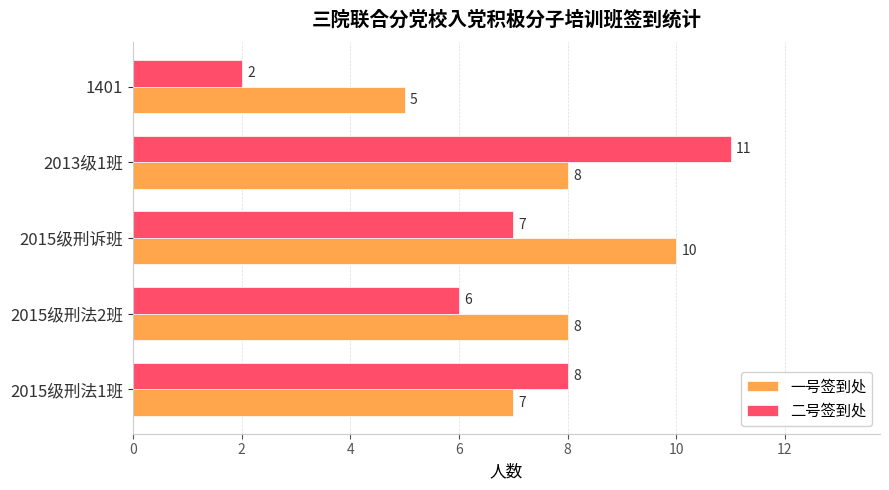

Rank the series by their maximum value, from lowest to highest.

一号签到处, 二号签到处